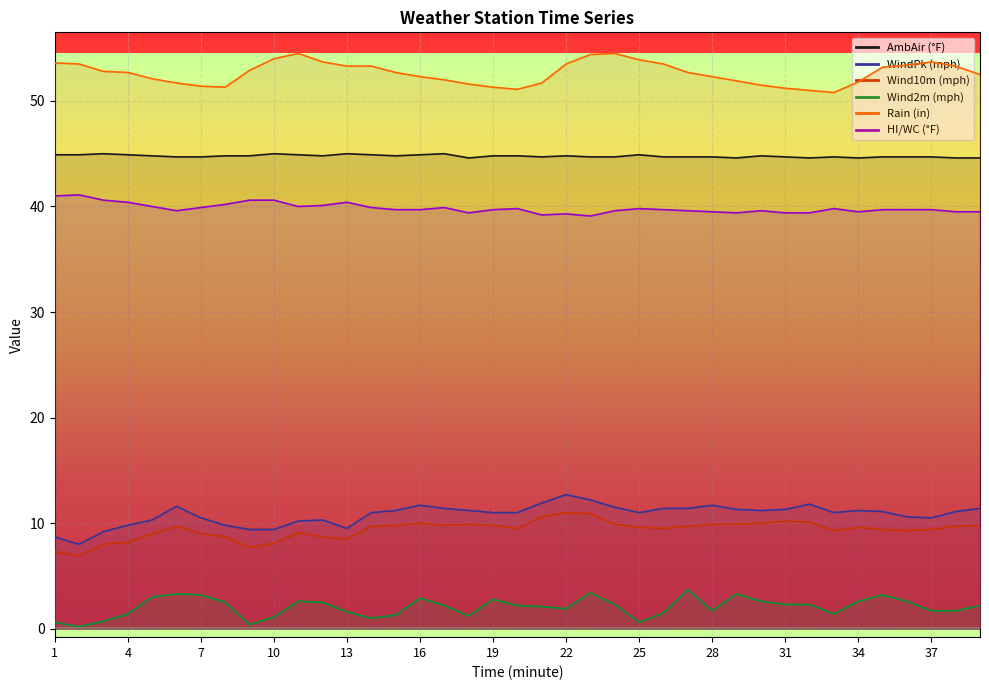

Reading left to right, transcribe all the data shown in this chart.

AmbAir (°F): 44.9	44.9	45.0	44.9	44.8	44.7	44.7	44.8	44.8	45.0	44.9	44.8	45.0	44.9	44.8	44.9	45.0	44.6	44.8	44.8	44.7	44.8	44.7	44.7	44.9	44.7	44.7	44.7	44.6	44.8	44.7	44.6	44.7	44.6	44.7	44.7	44.7	44.6	44.6
WindPk (mph): 8.7	8.0	9.2	9.8	10.3	11.6	10.5	9.8	9.4	9.4	10.2	10.3	9.5	11.0	11.2	11.7	11.4	11.2	11.0	11.0	11.9	12.7	12.2	11.5	11.0	11.4	11.4	11.7	11.3	11.2	11.3	11.8	11.0	11.2	11.1	10.6	10.5	11.1	11.4
Wind10m (mph): 7.3	6.9	8.0	8.2	9.0	9.7	9.0	8.7	7.7	8.1	9.1	8.7	8.5	9.7	9.8	10.0	9.8	9.9	9.8	9.5	10.6	11.0	10.9	9.9	9.6	9.5	9.7	9.9	9.9	10.0	10.2	10.1	9.3	9.6	9.4	9.3	9.4	9.7	9.8
Wind2m (mph): 0.6	0.2	0.7	1.4	3.0	3.3	3.2	2.5	0.4	1.1	2.6	2.5	1.6	1.0	1.3	2.9	2.2	1.2	2.8	2.2	2.1	1.9	3.4	2.3	0.6	1.5	3.7	1.7	3.3	2.6	2.3	2.3	1.4	2.6	3.2	2.6	1.7	1.7	2.2
Rain (in): 53.6	53.5	52.8	52.7	52.1	51.7	51.4	51.3	52.9	54.0	54.5	53.7	53.3	53.3	52.7	52.3	52.0	51.6	51.3	51.1	51.7	53.5	54.4	54.5	53.9	53.5	52.7	52.3	51.9	51.5	51.2	51.0	50.8	51.8	53.2	53.4	53.7	53.3	52.5
HI/WC (°F): 41.0	41.1	40.6	40.4	40.0	39.6	39.9	40.2	40.6	40.6	40.0	40.1	40.4	39.9	39.7	39.7	39.9	39.4	39.7	39.8	39.2	39.3	39.1	39.6	39.8	39.7	39.6	39.5	39.4	39.6	39.4	39.4	39.8	39.5	39.7	39.7	39.7	39.5	39.5